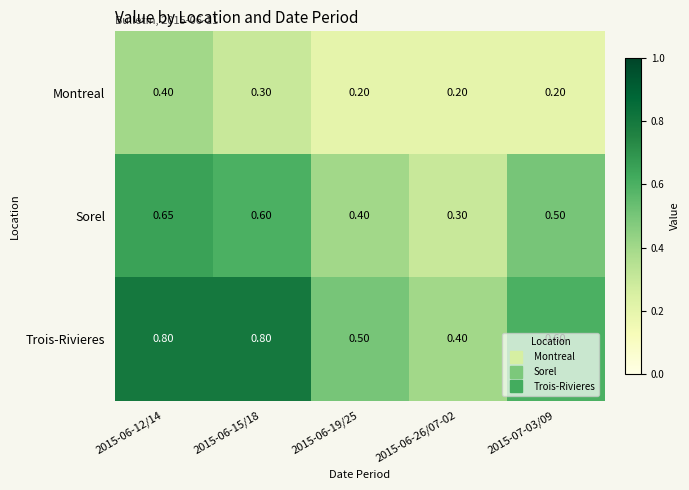

Is the value of Trois-Rivieres at 2015-07-03/09 greater than the value of Montreal at 2015-06-19/25?

Yes